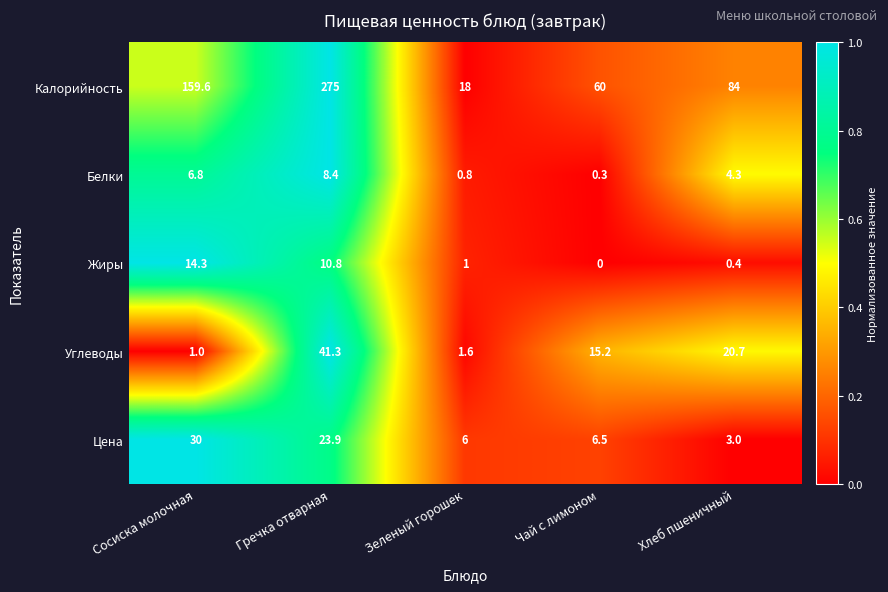

True or false: Калорийность has a value of 159.6 at Сосиска молочная.

True